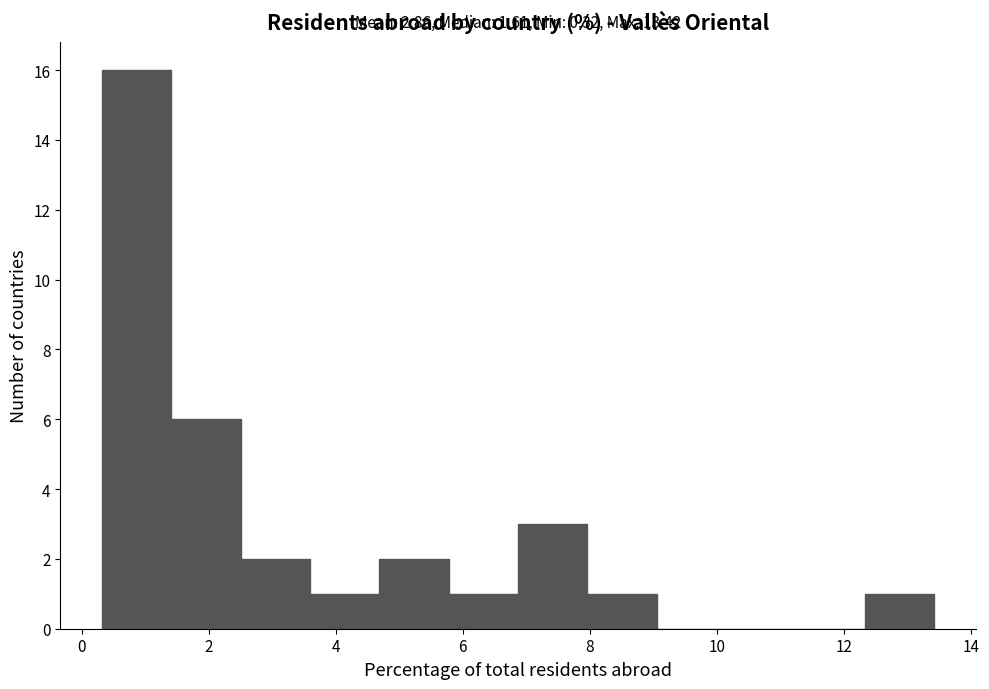

Over which range of the x-axis is the bar tallest?

0.4 to 1.4